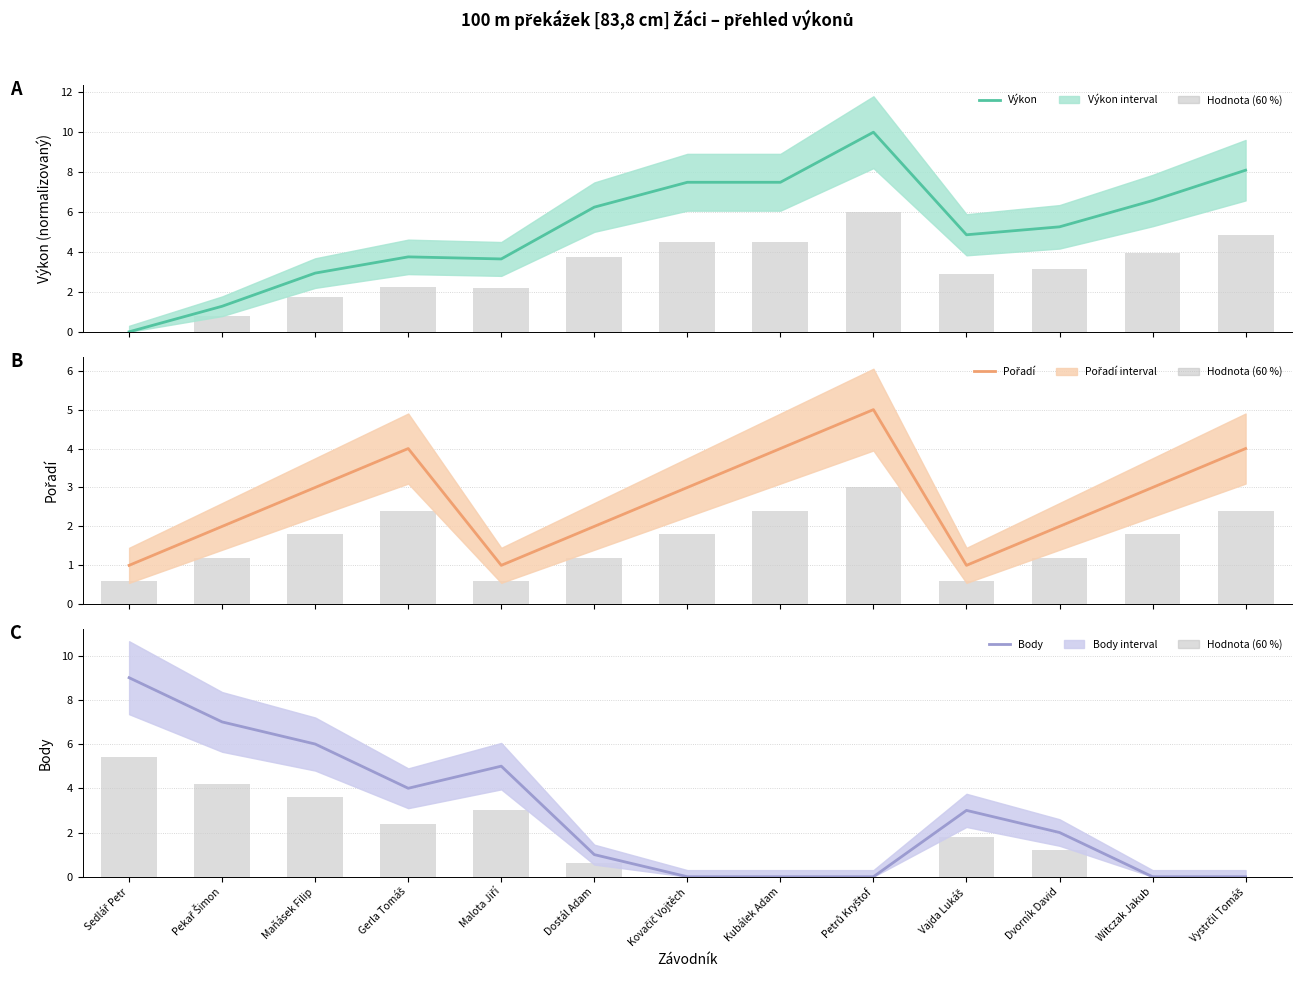

What is the label of the 13th bar from the right?

Sedlář Petr